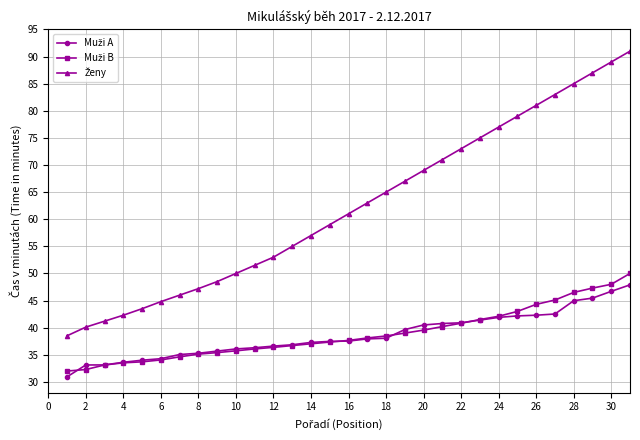

What is the minimum value shown in the chart?

30.9